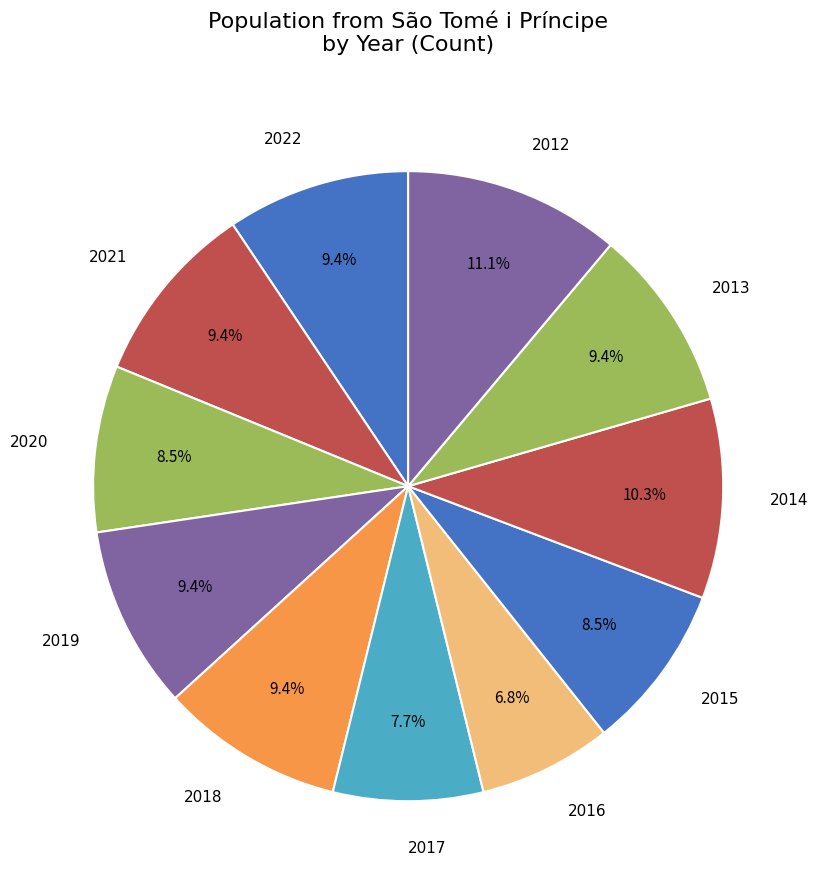

How many segments does this pie chart have?

11